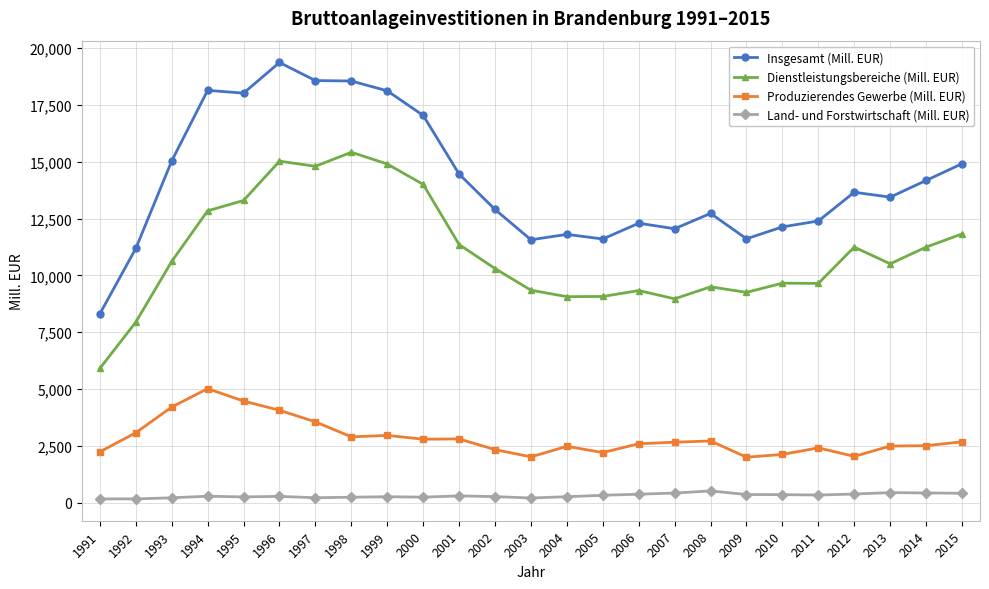

What is the difference between the highest and lowest values at 2012?

13284.6